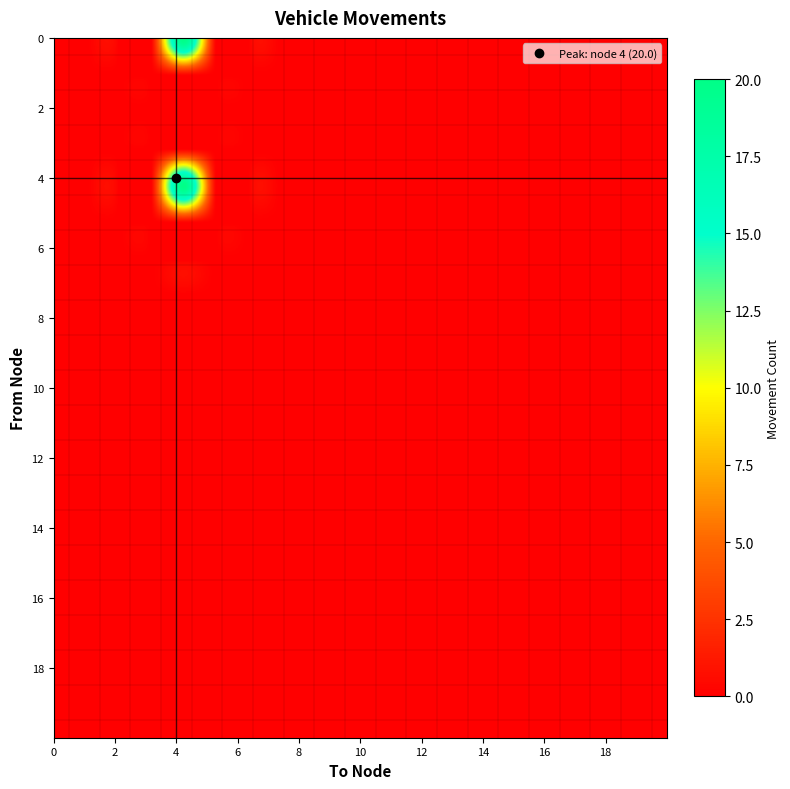

Reading left to right, what are all the values shown in this chart?

0: 0	0	0	0	20	0	0	0	0	0	0	0	0	0	0	0	0	0	0	0
1: 0	0	0	0	0	0	0	0	0	0	0	0	0	0	0	0	0	0	0	0
2: 0	0	0	0	0	0	0	0	0	0	0	0	0	0	0	0	0	0	0	0
3: 0	0	0	0	0	0	0	0	0	0	0	0	0	0	0	0	0	0	0	0
4: 0	0	0	0	20	0	0	0	0	0	0	0	0	0	0	0	0	0	0	0
5: 0	0	0	0	0	0	0	0	0	0	0	0	0	0	0	0	0	0	0	0
6: 0	0	0	0	0	0	0	0	0	0	0	0	0	0	0	0	0	0	0	0
7: 0	0	0	0	0	0	0	0	0	0	0	0	0	0	0	0	0	0	0	0
8: 0	0	0	0	0	0	0	0	0	0	0	0	0	0	0	0	0	0	0	0
9: 0	0	0	0	0	0	0	0	0	0	0	0	0	0	0	0	0	0	0	0
10: 0	0	0	0	0	0	0	0	0	0	0	0	0	0	0	0	0	0	0	0
11: 0	0	0	0	0	0	0	0	0	0	0	0	0	0	0	0	0	0	0	0
12: 0	0	0	0	0	0	0	0	0	0	0	0	0	0	0	0	0	0	0	0
13: 0	0	0	0	0	0	0	0	0	0	0	0	0	0	0	0	0	0	0	0
14: 0	0	0	0	0	0	0	0	0	0	0	0	0	0	0	0	0	0	0	0
15: 0	0	0	0	0	0	0	0	0	0	0	0	0	0	0	0	0	0	0	0
16: 0	0	0	0	0	0	0	0	0	0	0	0	0	0	0	0	0	0	0	0
17: 0	0	0	0	0	0	0	0	0	0	0	0	0	0	0	0	0	0	0	0
18: 0	0	0	0	0	0	0	0	0	0	0	0	0	0	0	0	0	0	0	0
19: 0	0	0	0	0	0	0	0	0	0	0	0	0	0	0	0	0	0	0	0